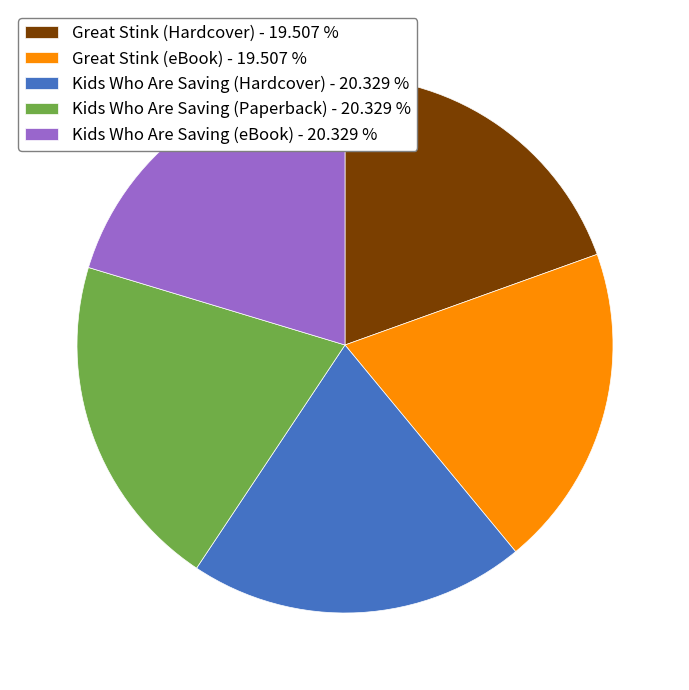

Does any single category account for the majority?

No